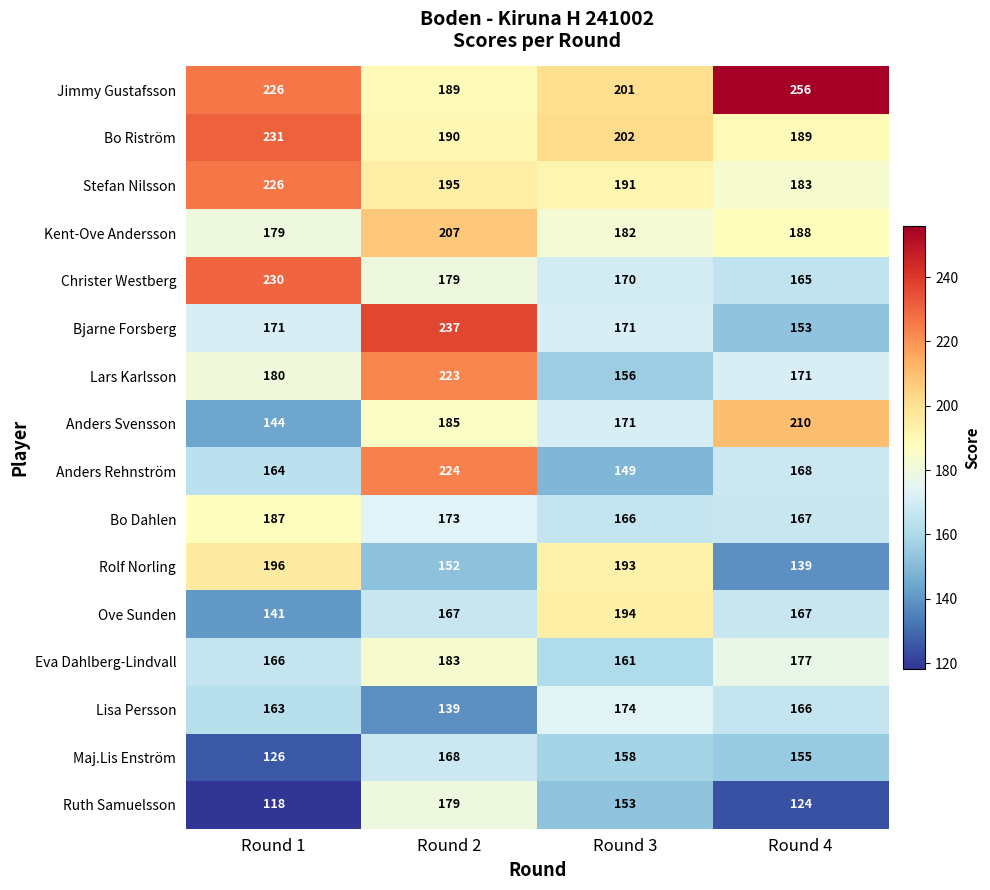

Which series has the largest total across all categories?

Jimmy Gustafsson